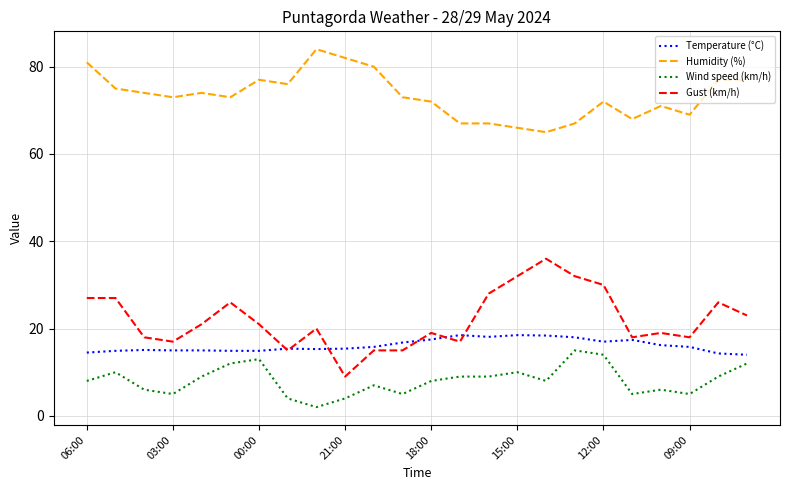

Which series has the largest range (max minus min)?

Gust (km/h)